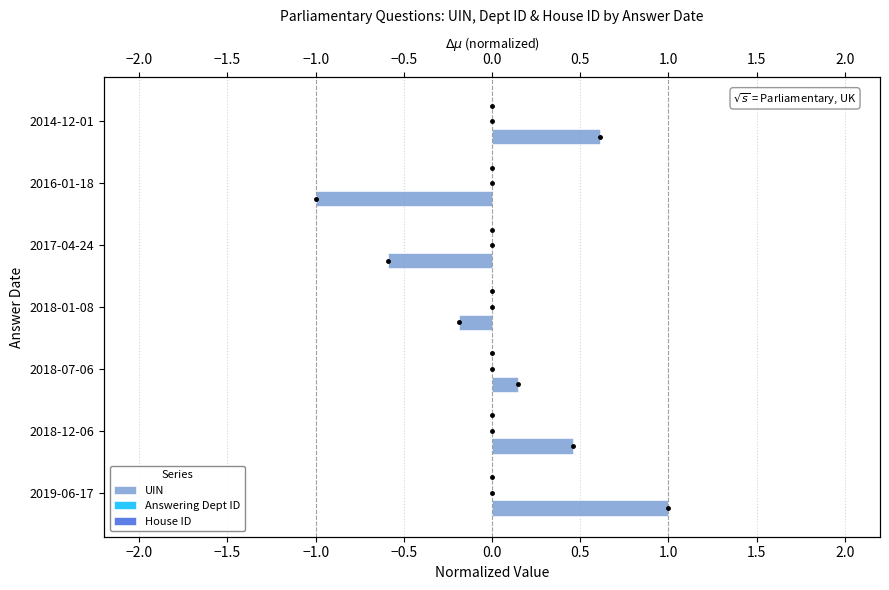

How many groups of bars are there?

7